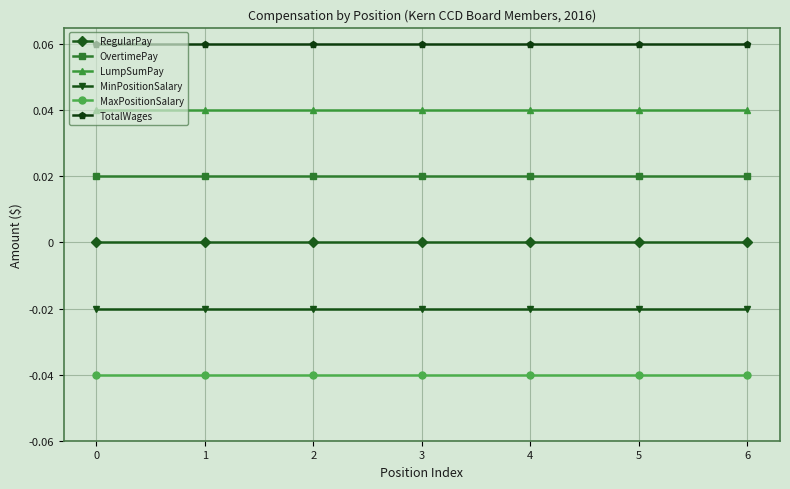

True or false: MaxPositionSalary and LumpSumPay intersect in this chart.

False